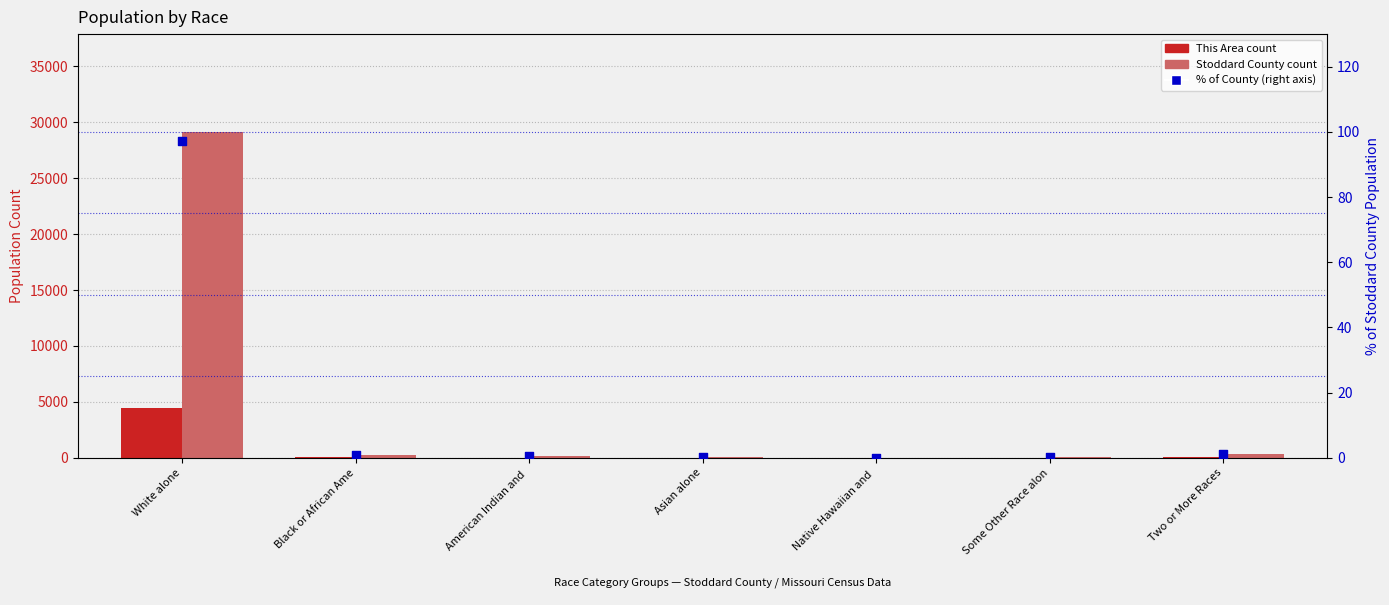

At which category is the sum across all series the highest?

White alone